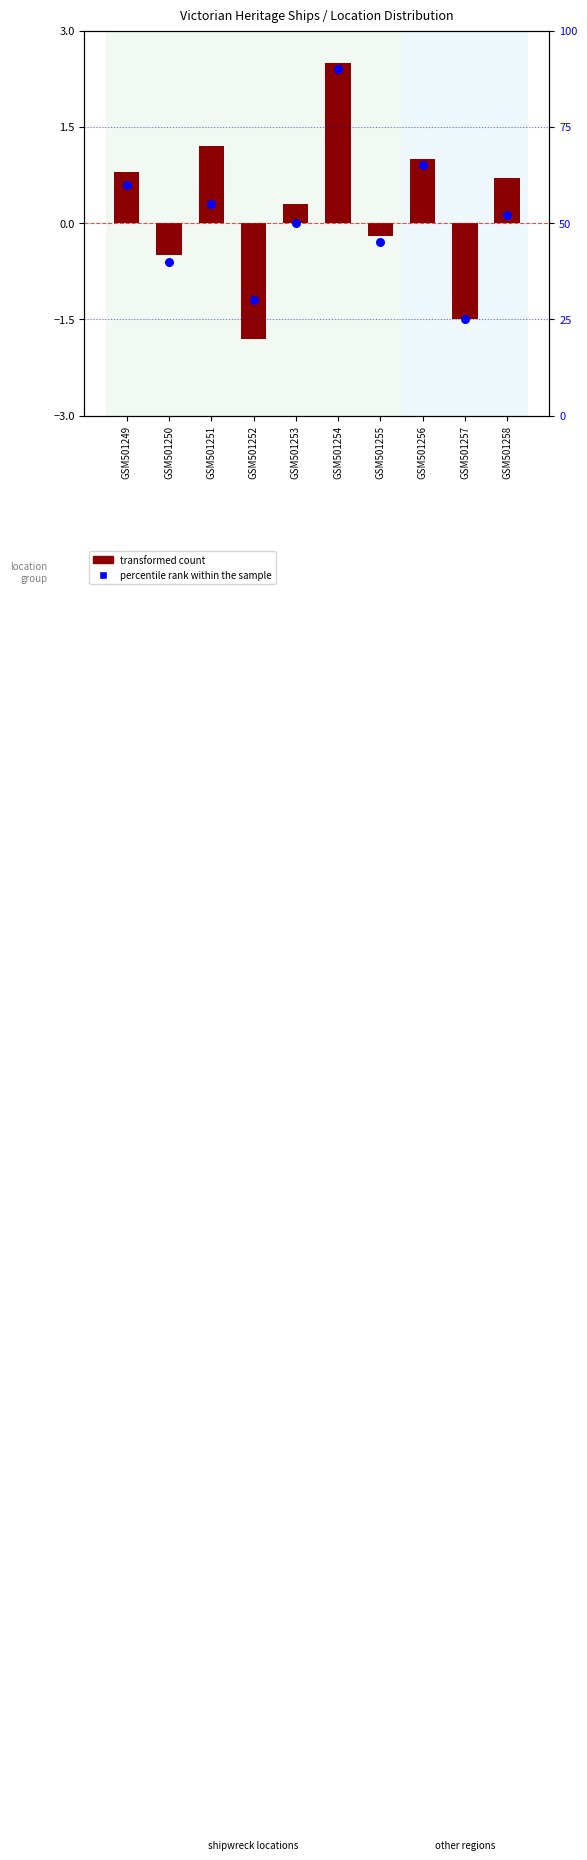

Which series contains the lowest Y value?

transformed count